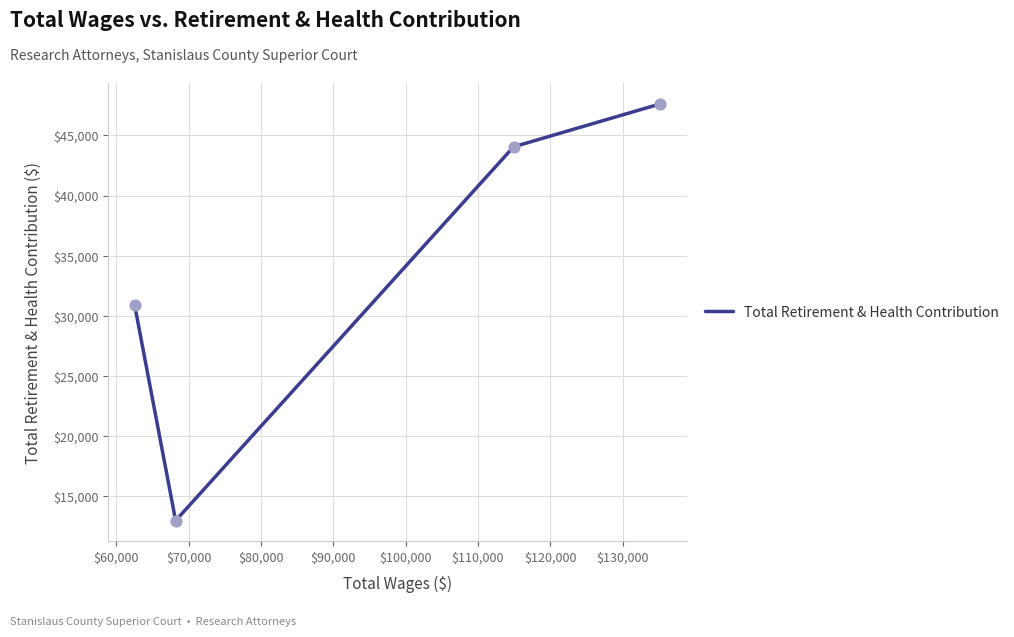

What is the difference between the maximum and second lowest values?

16723